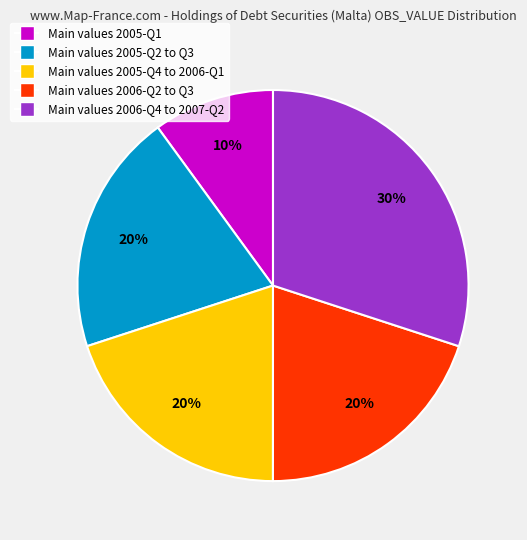

True or false: Main values 2006-Q2 to Q3 accounts for 27% of the total.

False